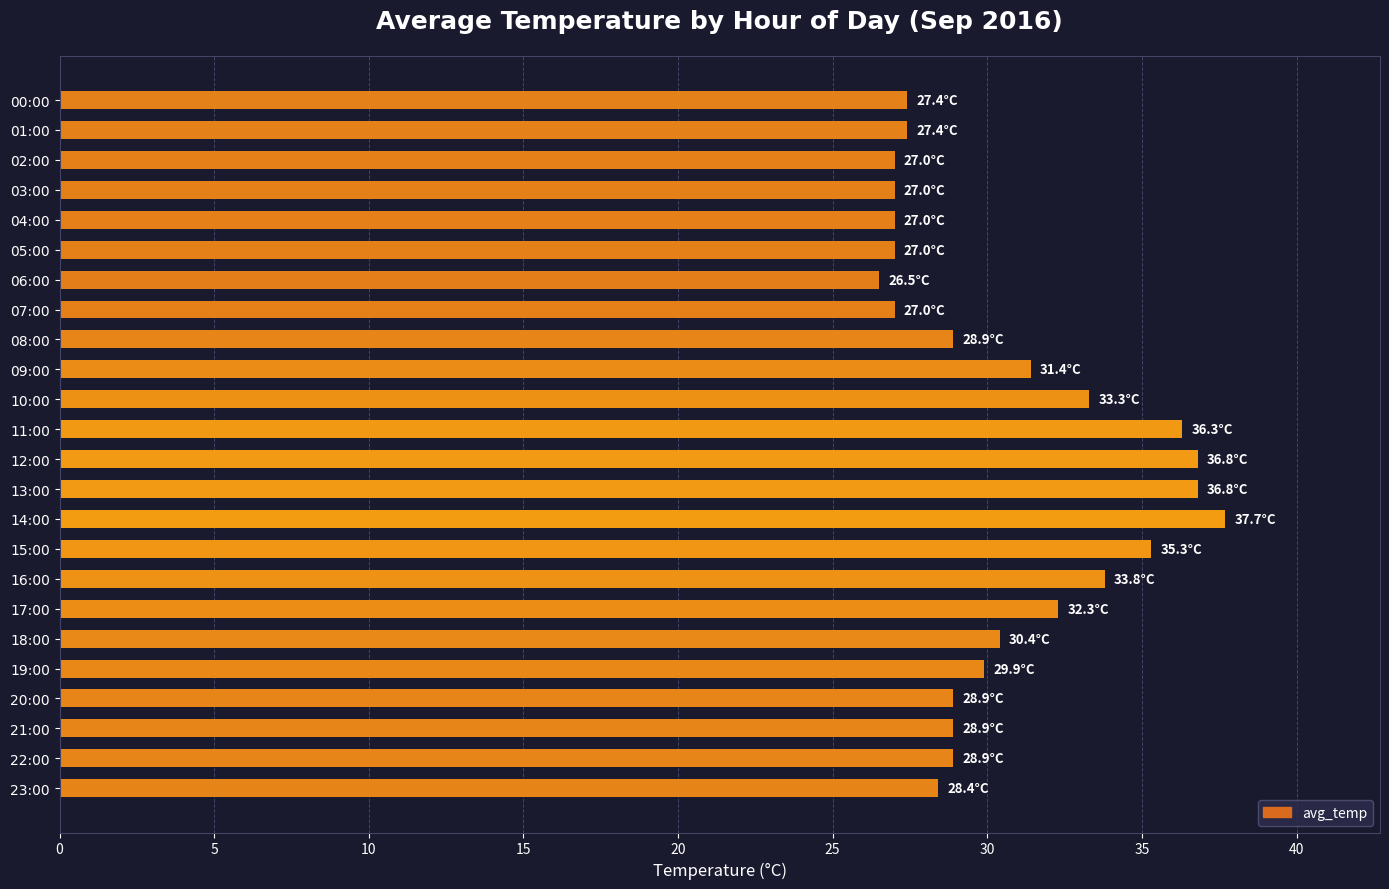

True or false: the data shows 65.5 at 13:00.

False